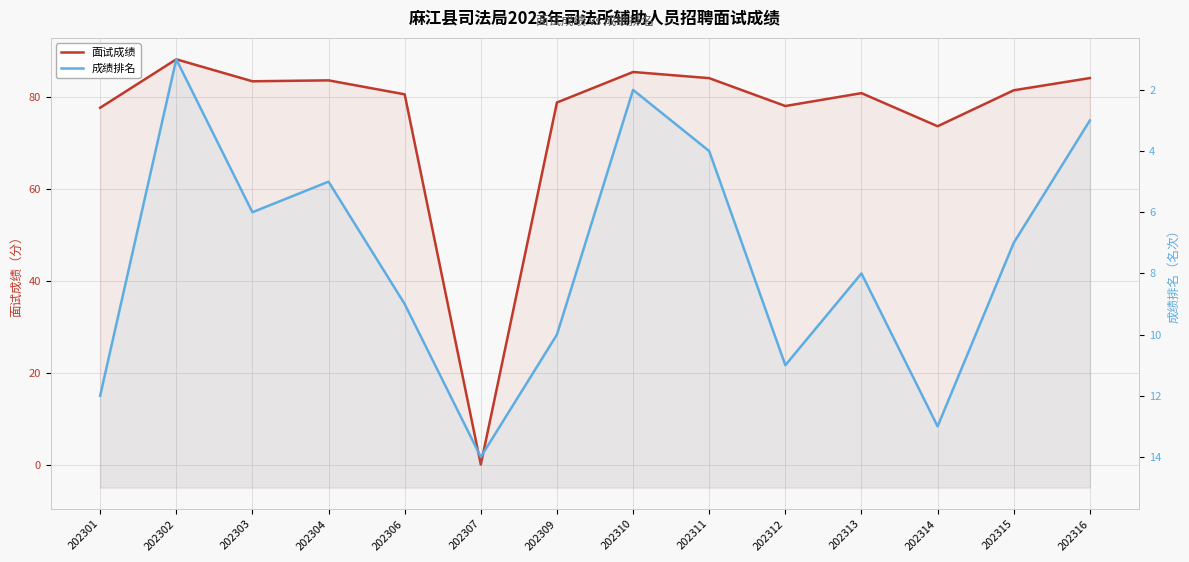

What is the sum of the 成绩排名 values at 202314 and 202304?

18.0